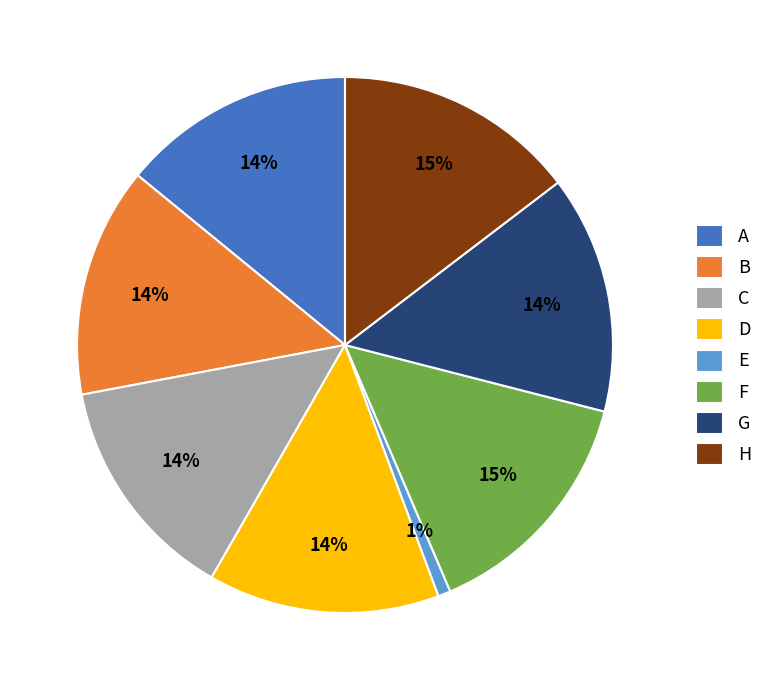

Which slice is the smallest?

E